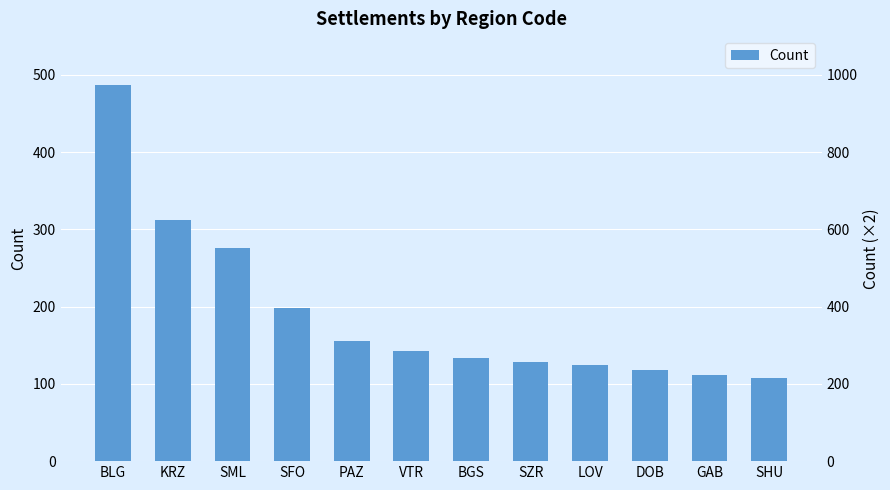

Is it true that the value at SFO is 334?

False